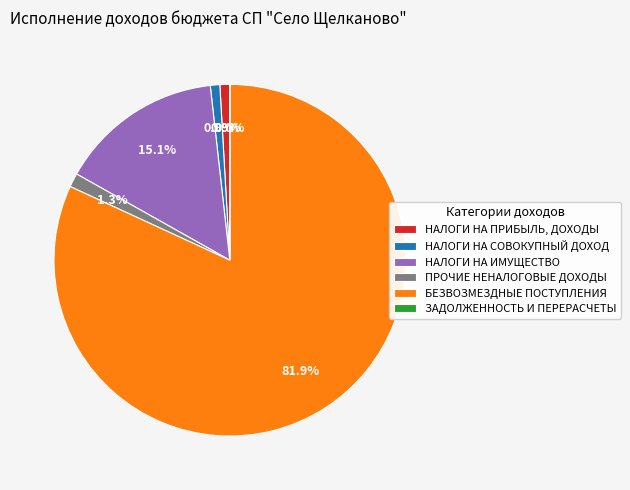

Which has a higher value, БЕЗВОЗМЕЗДНЫЕ ПОСТУПЛЕНИЯ or НАЛОГИ НА ПРИБЫЛЬ, ДОХОДЫ?

БЕЗВОЗМЕЗДНЫЕ ПОСТУПЛЕНИЯ